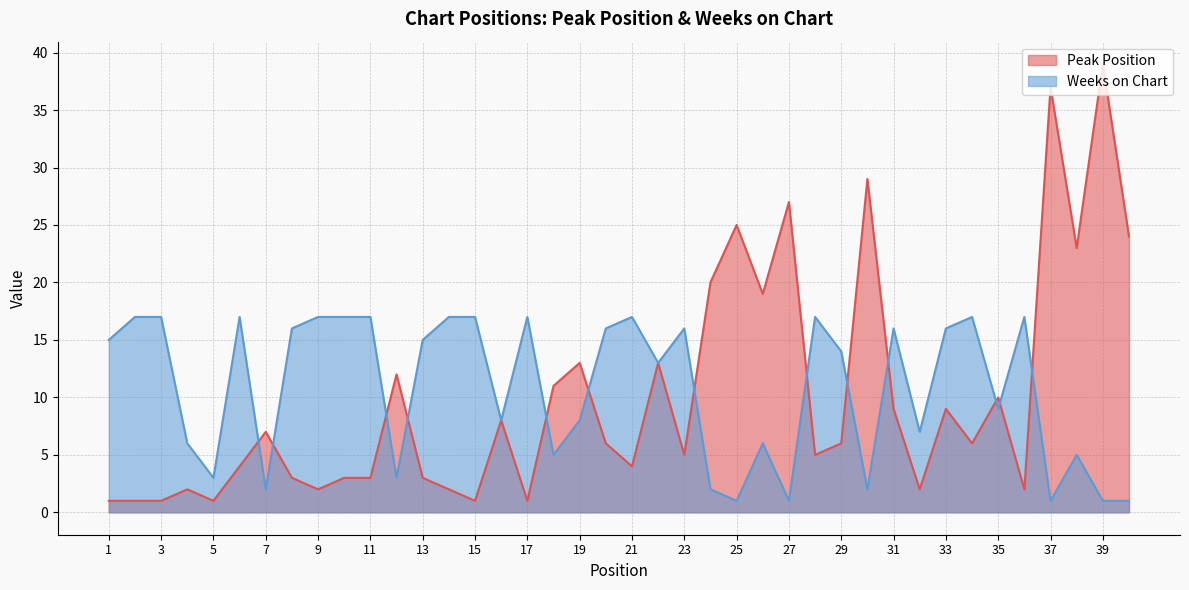

Which series has the widest spread of values?

Peak Position